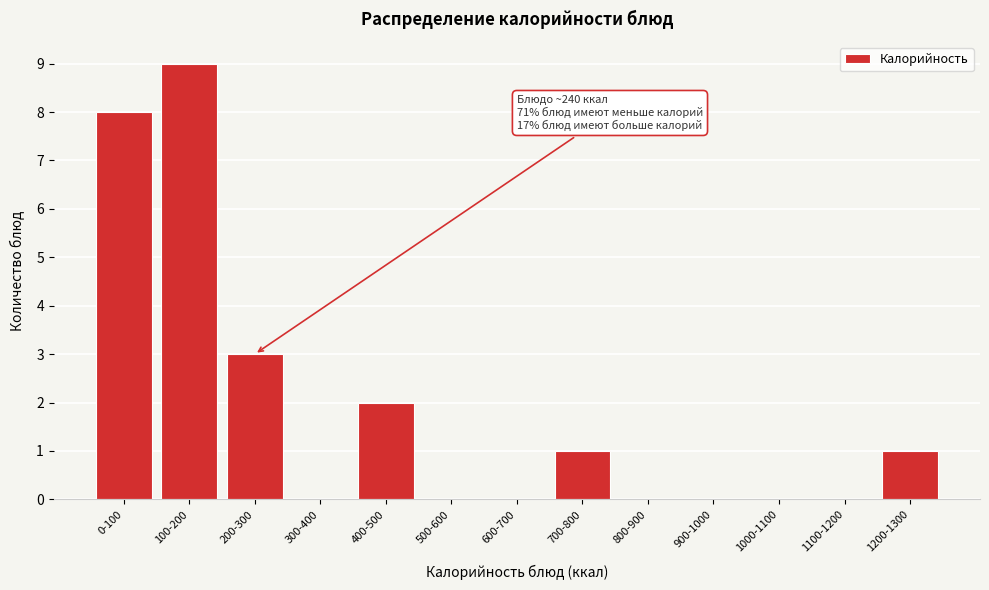

Reading right to left, transcribe all the data shown in this chart.

1200-1300=1	1100-1200=0	1000-1100=0	900-1000=0	800-900=0	700-800=1	600-700=0	500-600=0	400-500=2	300-400=0	200-300=3	100-200=9	0-100=8